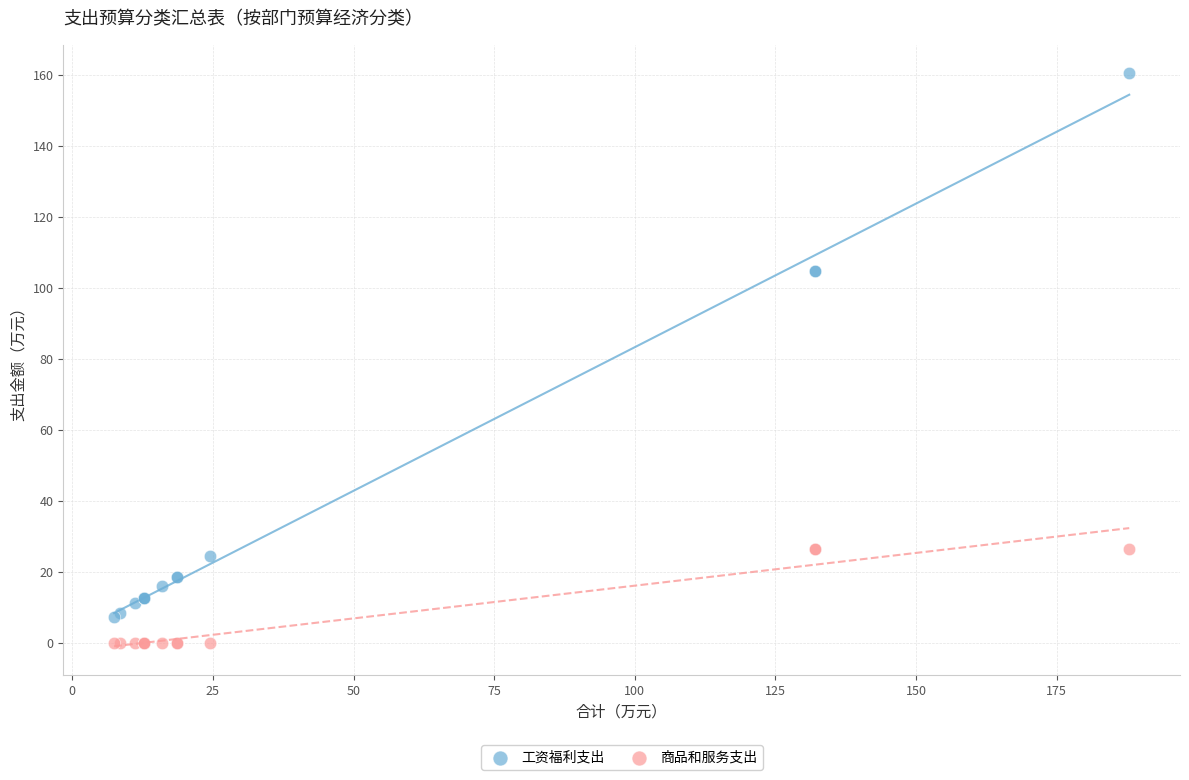

Which series contains the highest Y value?

工资福利支出